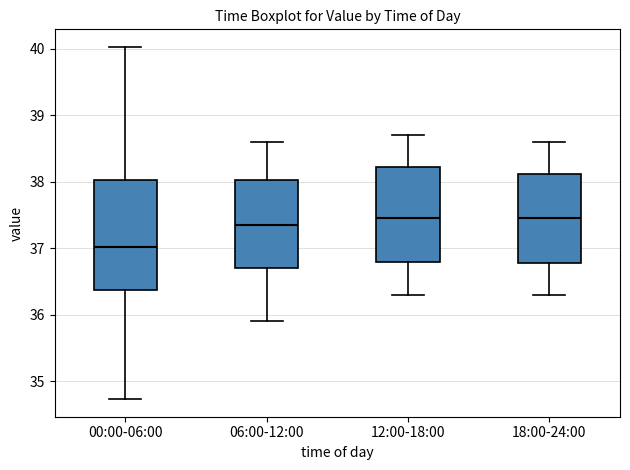

Which box's median line is the lowest?

00:00-06:00